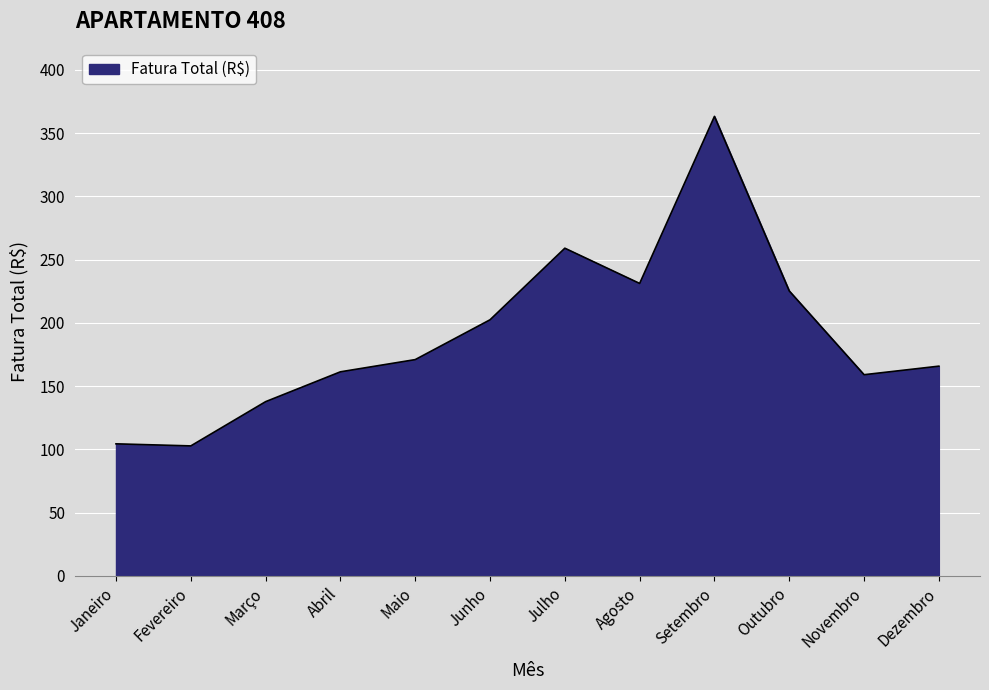

Which label corresponds to the largest value in the chart?

Setembro